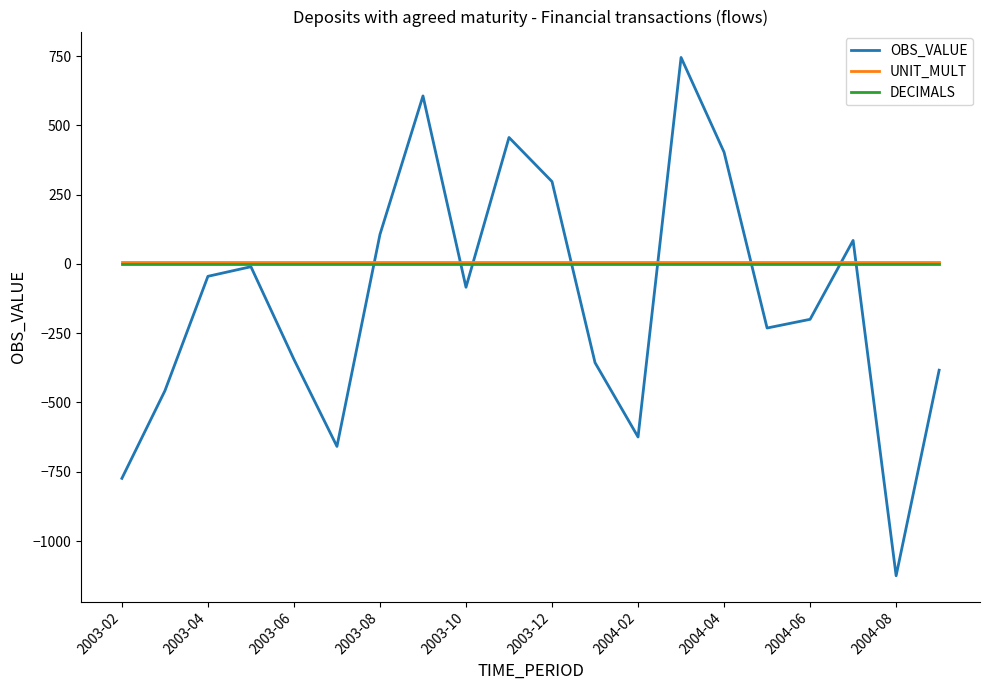

What is the minimum value shown in the chart?

-1125.3